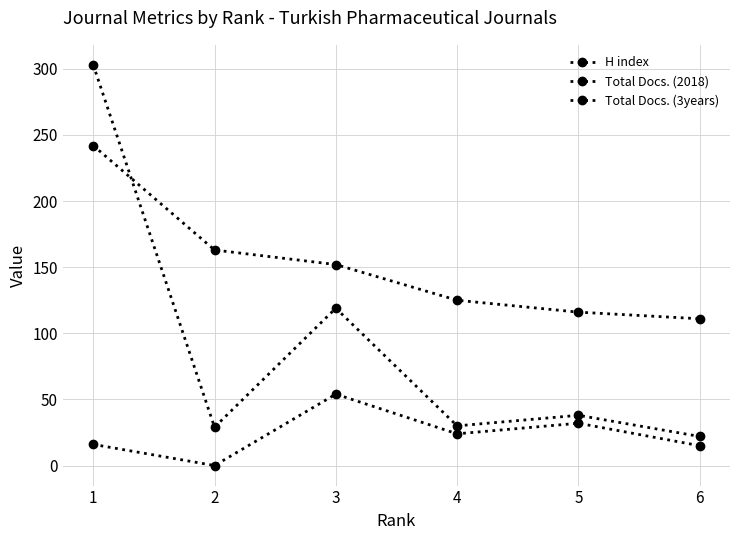

At which category is the sum across all series the highest?

1